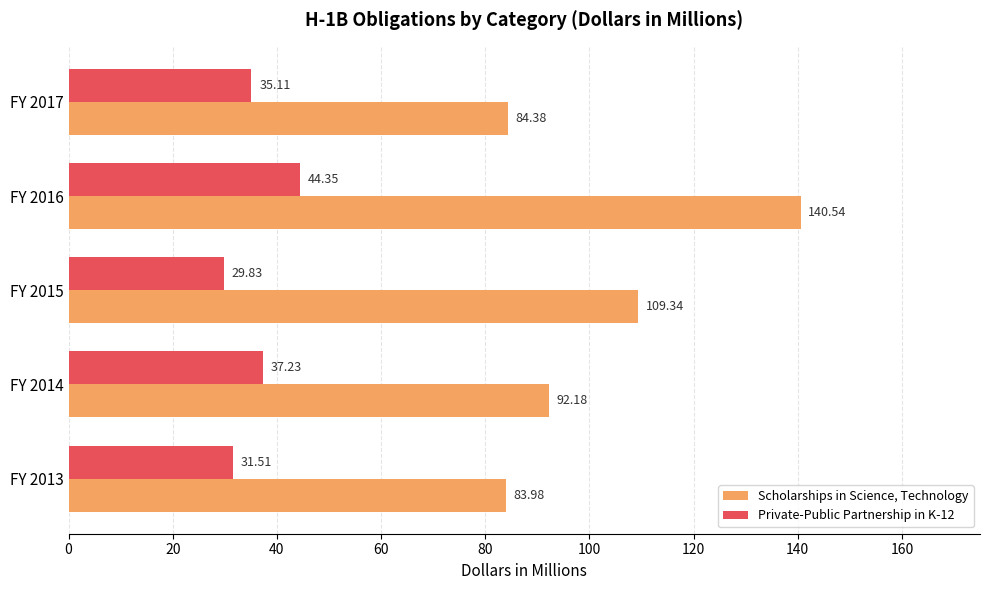

Which series changed the most between FY 2013 and FY 2014?

Scholarships in Science, Technology